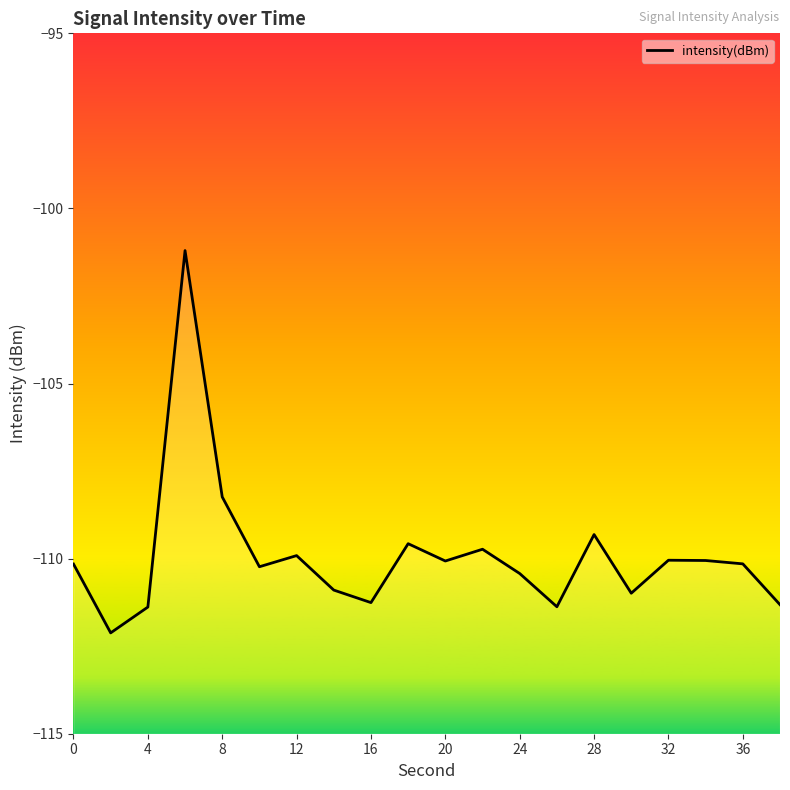

What is the change in value from 2 to 8?

+3.9